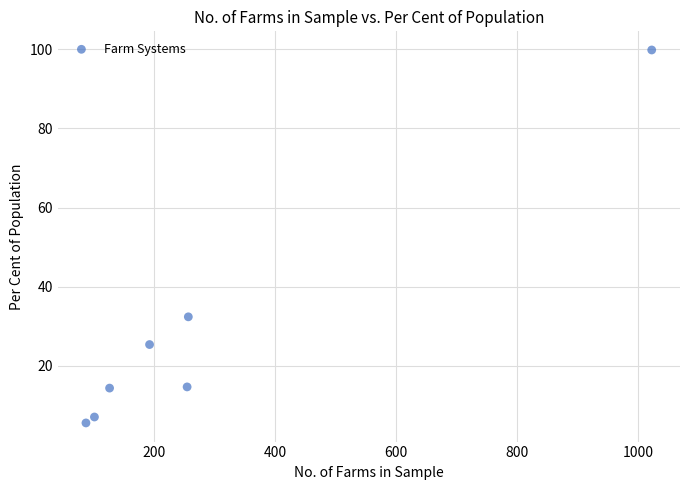

What Y value in the scatter plot is closest to 52?

32.4